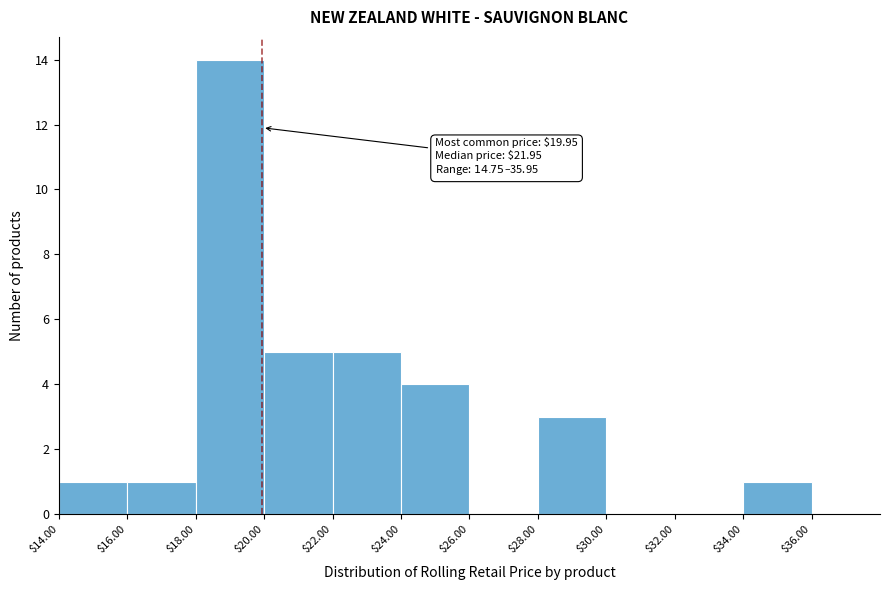

Over which range of the x-axis is the bar tallest?

18 to 20